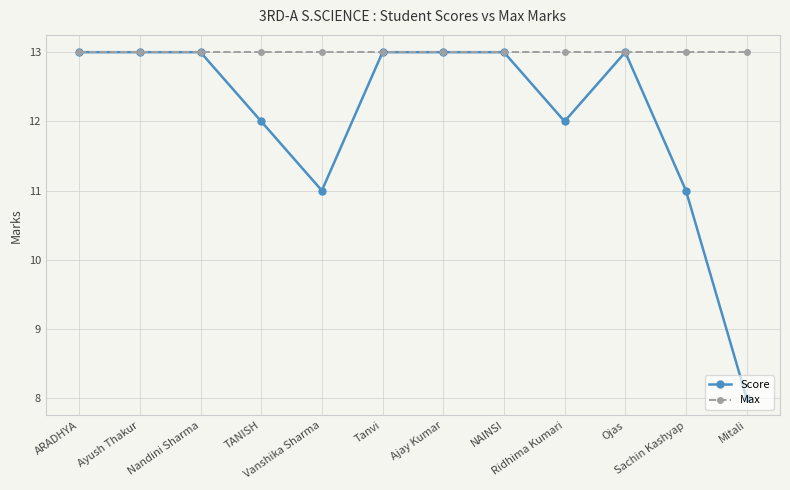

Rank the series by their average value, from lowest to highest.

Score, Max